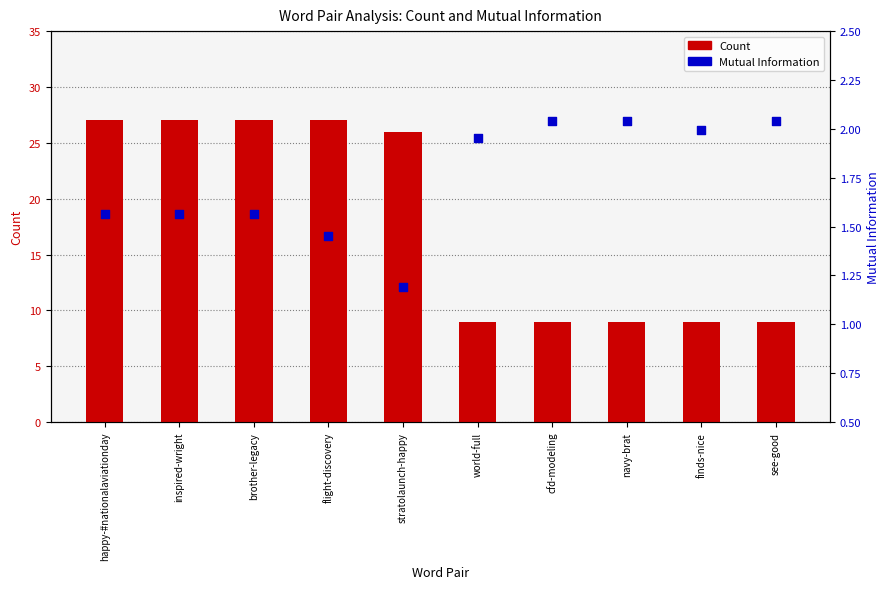

Is the value of Count at stratolaunch-happy greater than the value of Mutual Information at cfd-modeling?

Yes